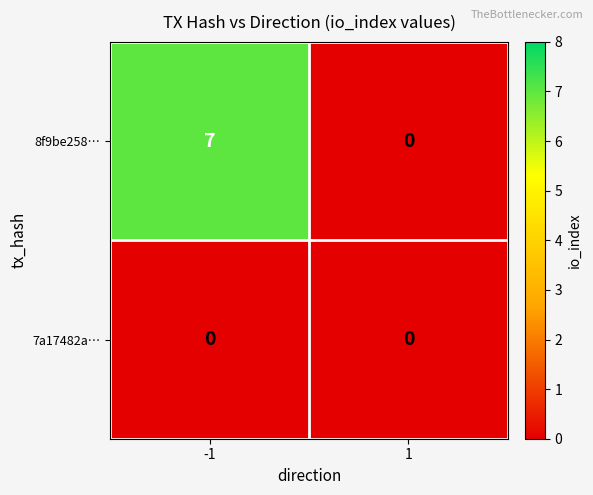

At how many categories does at least one series exceed 6?

1